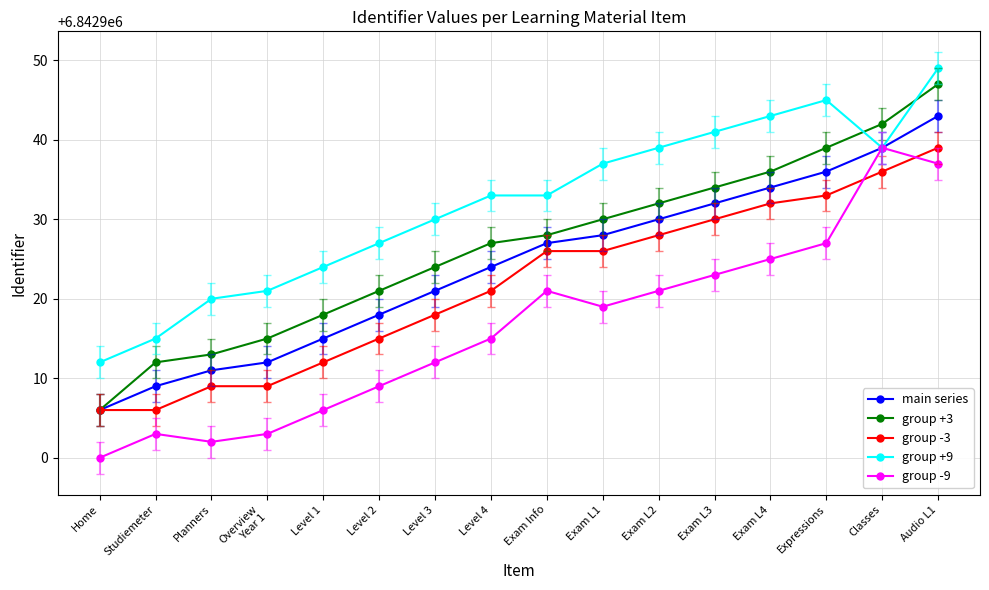

True or false: group -3 has a value of 3657501 at Classes.

False